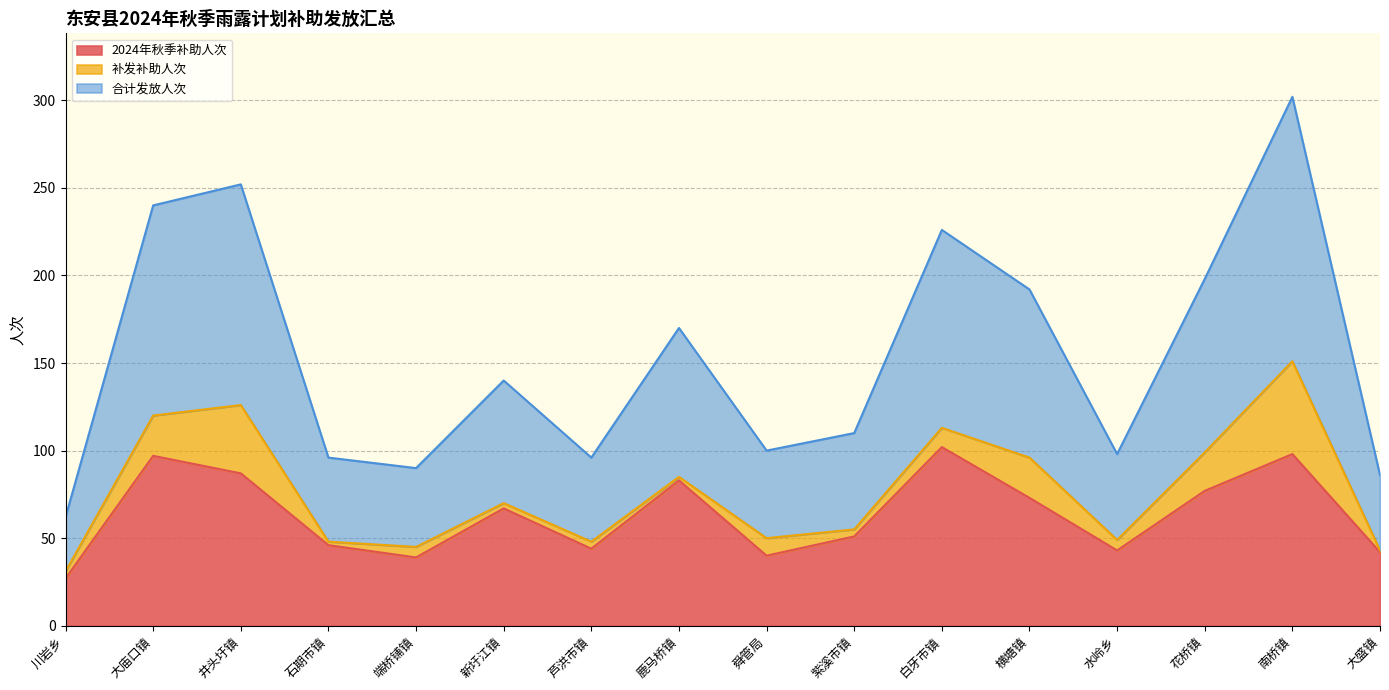

In 合计发放人次, how many points are lower than both neighbors (excluding endpoints)?

4